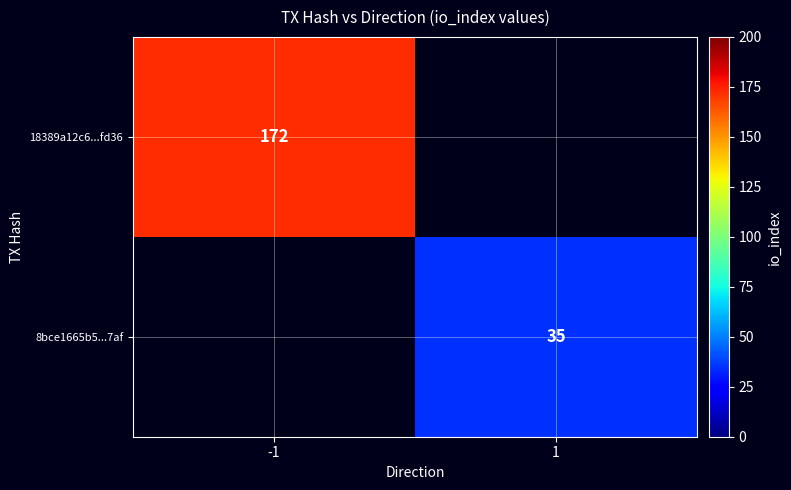

Which category has the lowest value across all series?

1